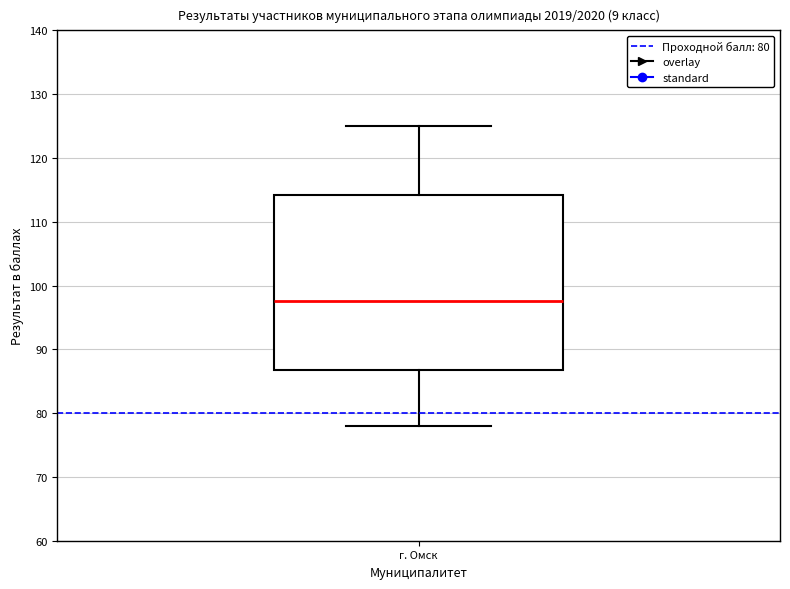

Read this box plot against the y-axis: the position of the median line, the range covered by the box, and the ends of both whiskers. The values are not printed on the chart, so give them approximately, as read against the axis.

median 98, box 87 to 114, whiskers 78 to 125